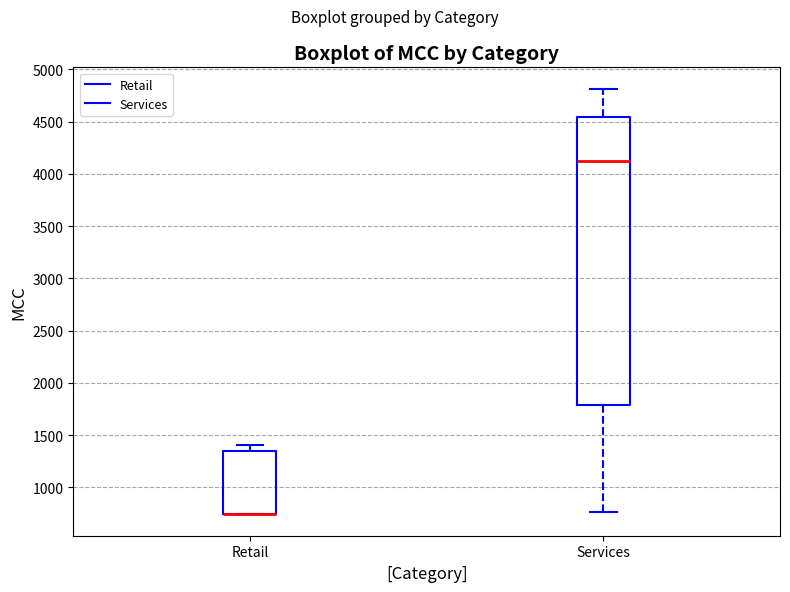

Reading left to right, read every box against the y-axis: the position of its median line, the range the box covers, and the ends of its whiskers. The values are not printed on the chart, so give them approximately, as read against the axis.

Retail: median 750 (drawn on the box's lower edge), box 750 to 1350, whiskers 750 to 1400
Services: median 4100, box 1800 to 4550, whiskers 750 to 4800